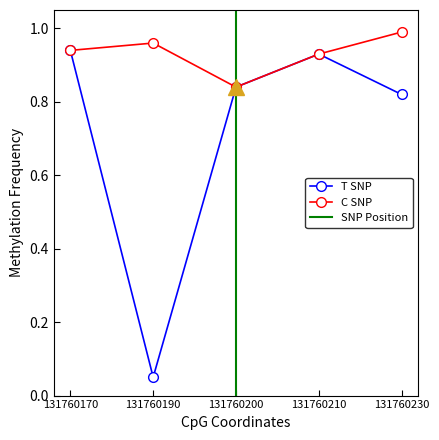

True or false: C SNP has a value of 1.6 at 131760190.

False